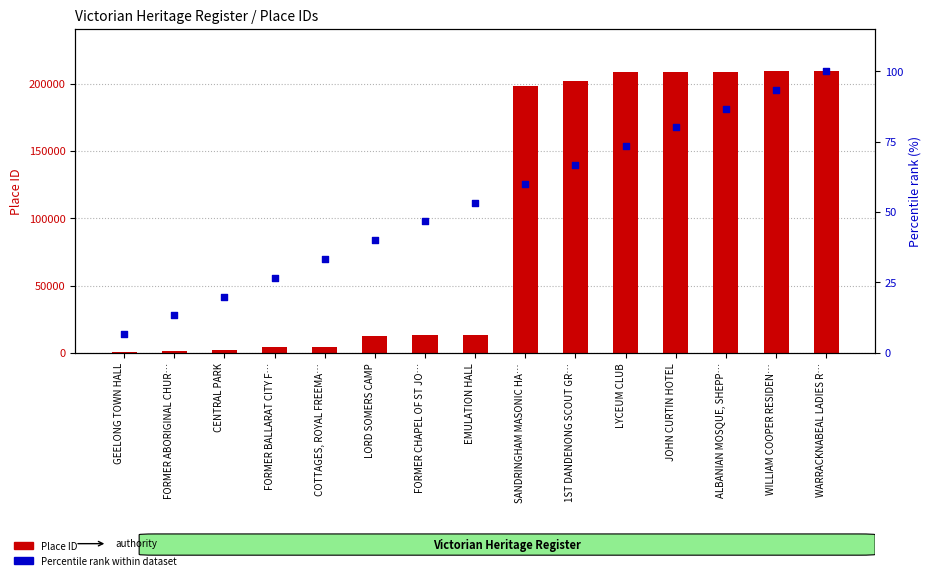

Which series reaches the minimum Y coordinate?

Percentile rank within dataset